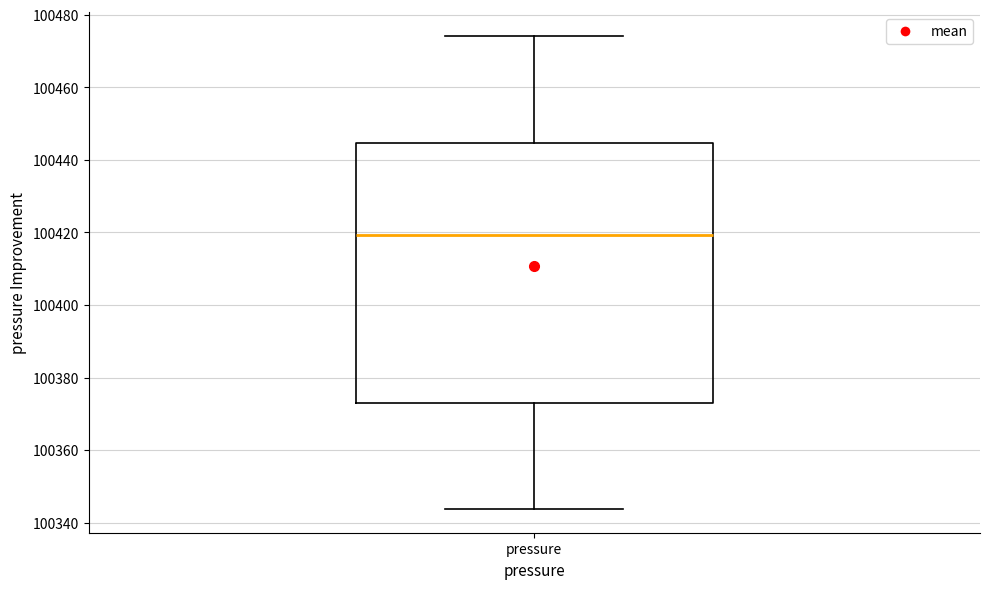

Read this box plot against the y-axis: the position of the median line, the range covered by the box, and the ends of both whiskers. The values are not printed on the chart, so give them approximately, as read against the axis.

median 100420, box 100374 to 100444, whiskers 100344 to 100474